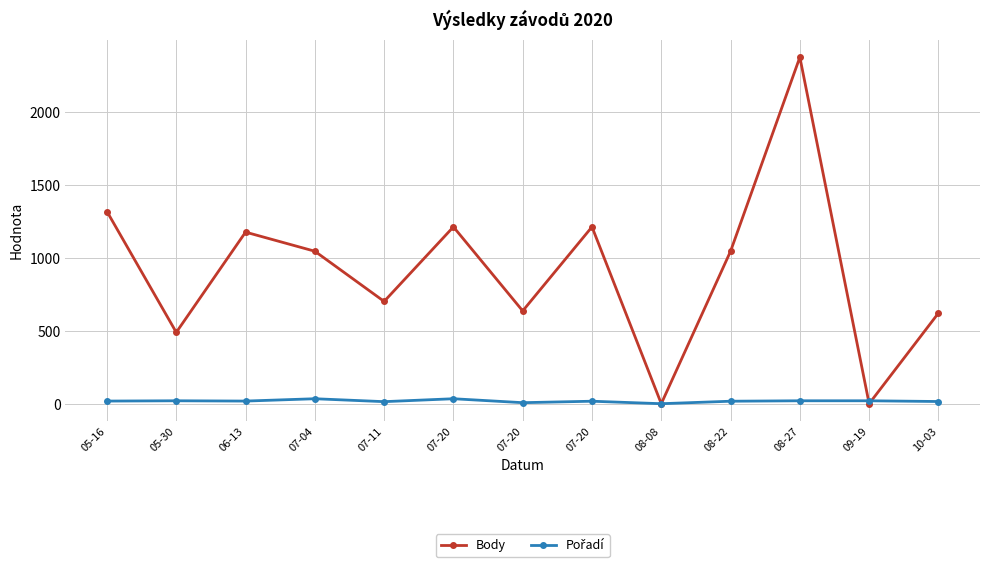

How many lines are shown in the chart?

2